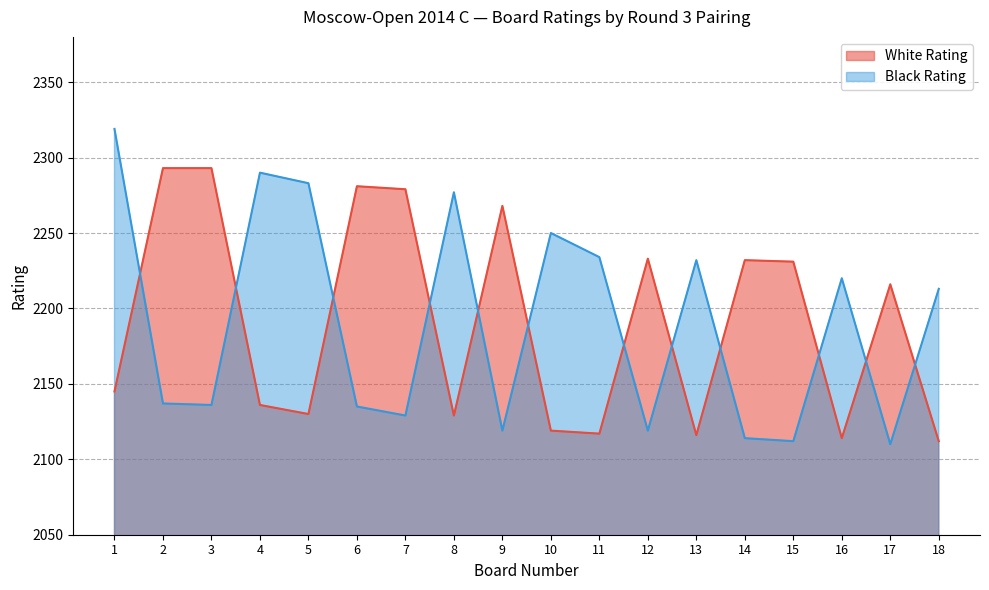

What is the approximate value of Black Rating at 8, to the nearest 5?

2275